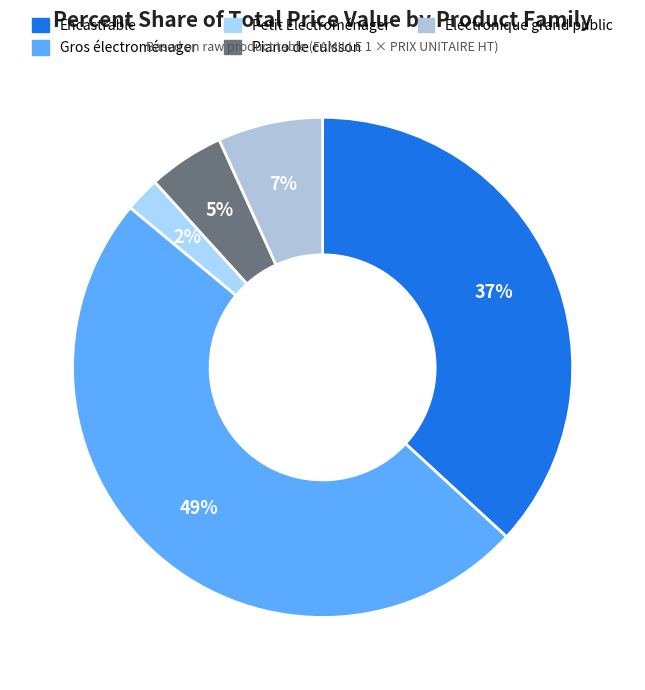

True or false: Electronique grand public accounts for 19% of the total.

False